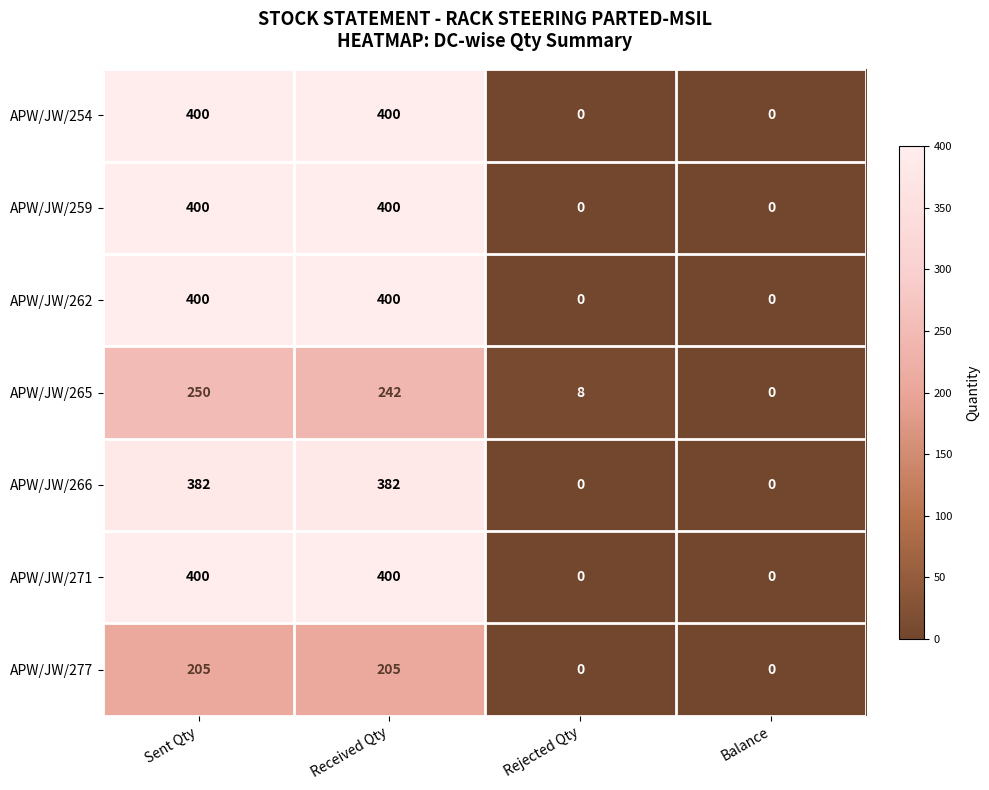

Reading left to right, extract all data points from this chart.

APW/JW/254: Sent Qty=400	Received Qty=400	Rejected Qty=0	Balance=0
APW/JW/259: Sent Qty=400	Received Qty=400	Rejected Qty=0	Balance=0
APW/JW/262: Sent Qty=400	Received Qty=400	Rejected Qty=0	Balance=0
APW/JW/265: Sent Qty=250	Received Qty=242	Rejected Qty=8	Balance=0
APW/JW/266: Sent Qty=382	Received Qty=382	Rejected Qty=0	Balance=0
APW/JW/271: Sent Qty=400	Received Qty=400	Rejected Qty=0	Balance=0
APW/JW/277: Sent Qty=205	Received Qty=205	Rejected Qty=0	Balance=0